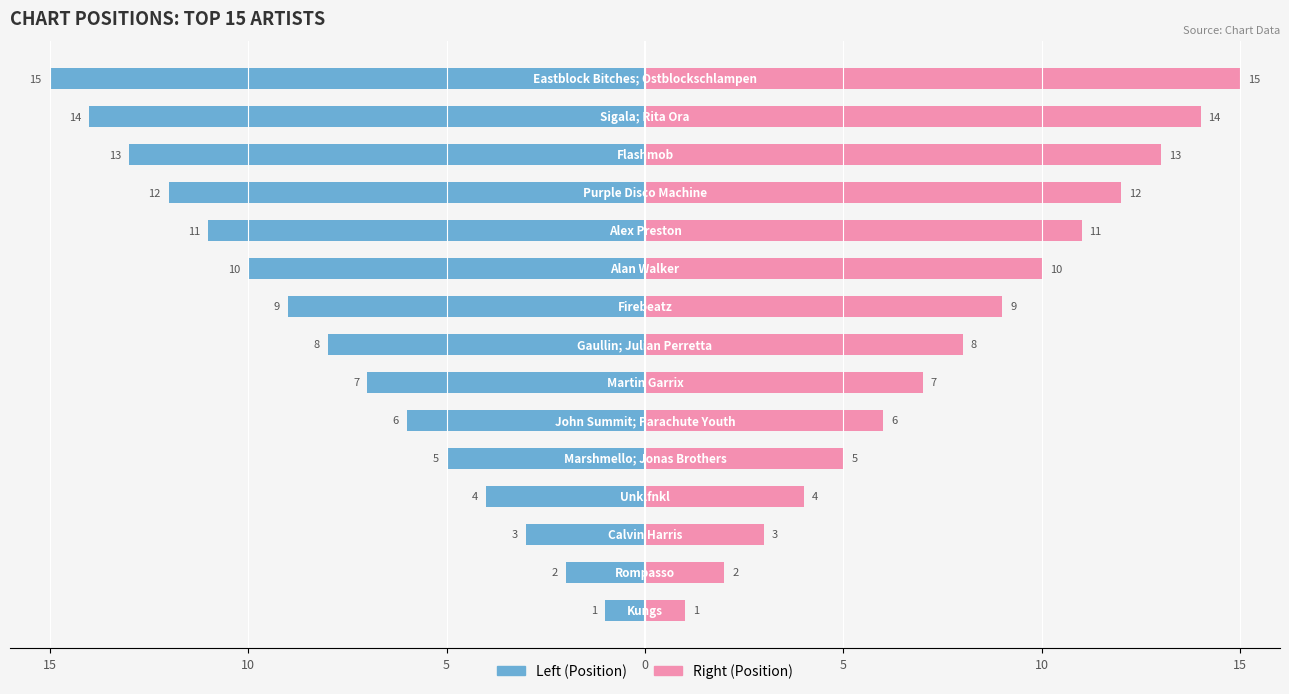

List the series in order of their overall mean, highest first.

Position (right), Position (left)